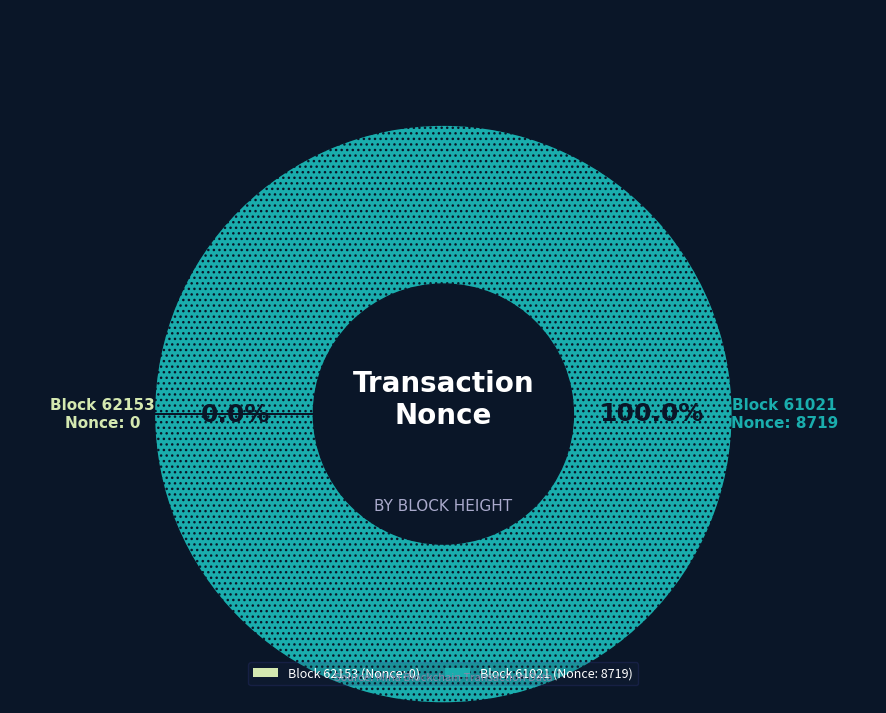

What percentage is NOT represented by 62153?

100.0%